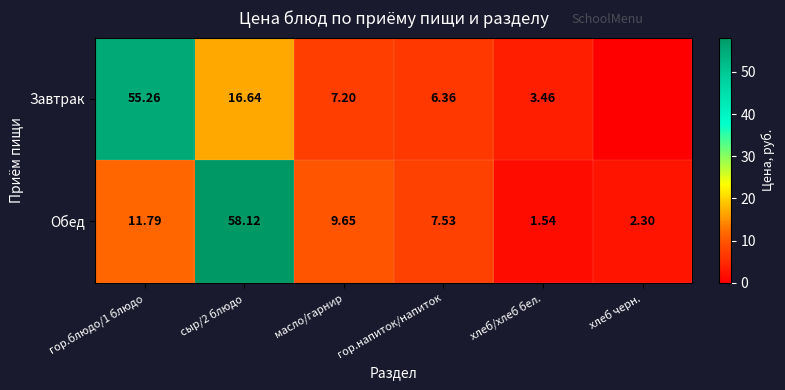

Which has a higher value, сыр/2 блюдо or гор.напиток/напиток?

сыр/2 блюдо